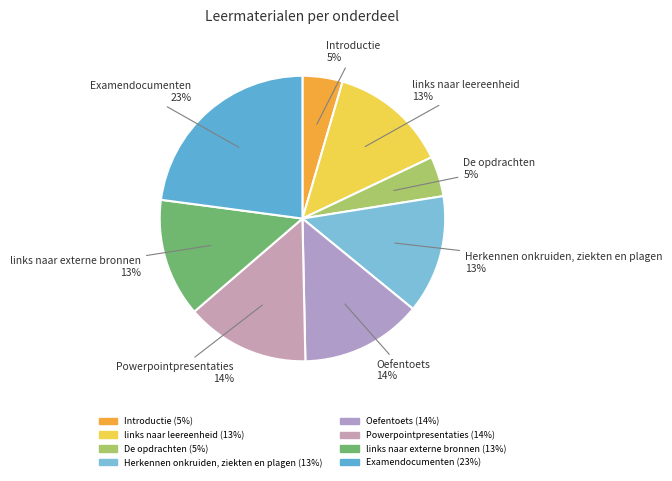

To the nearest percent, what is the average slice percentage?

12%